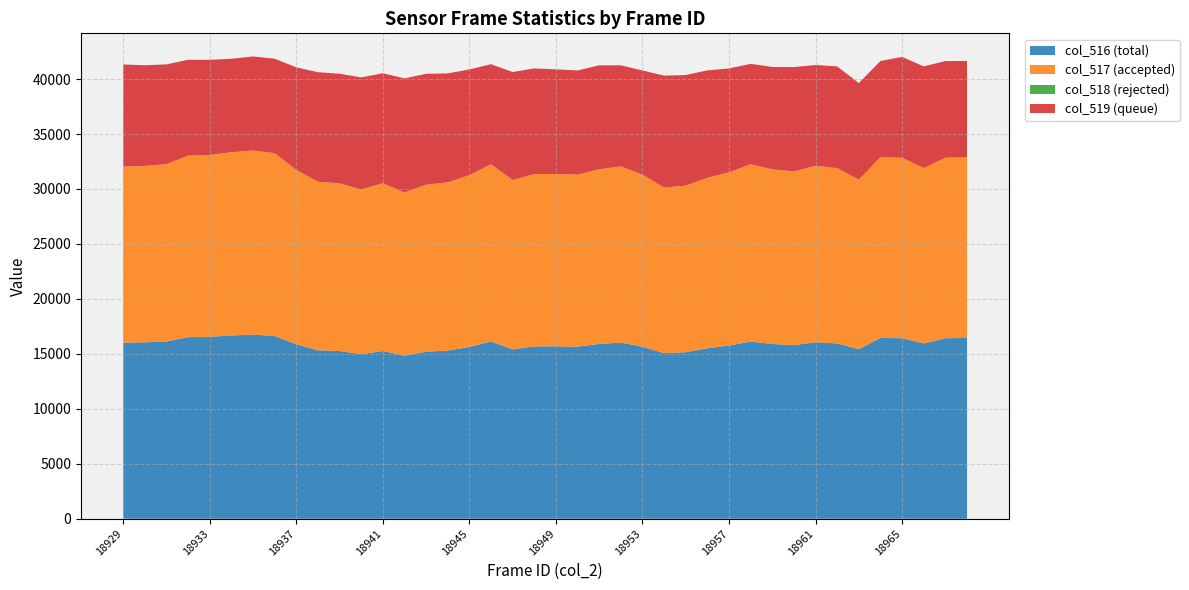

What is the maximum value for col_516 (total)?

16750